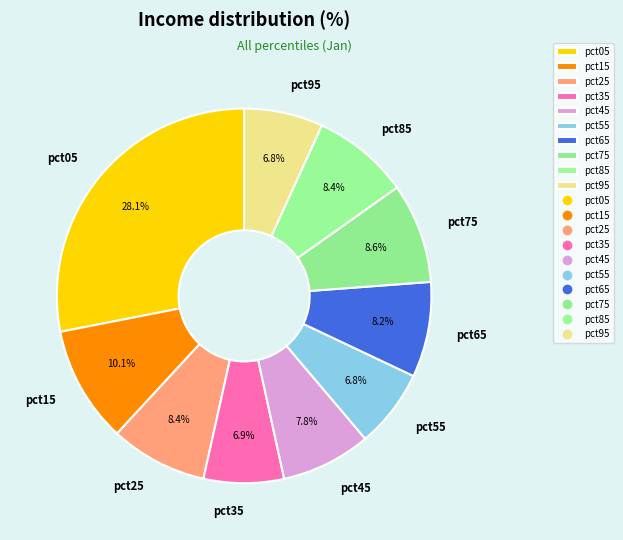

To the nearest percent, what is the average slice percentage?

10%